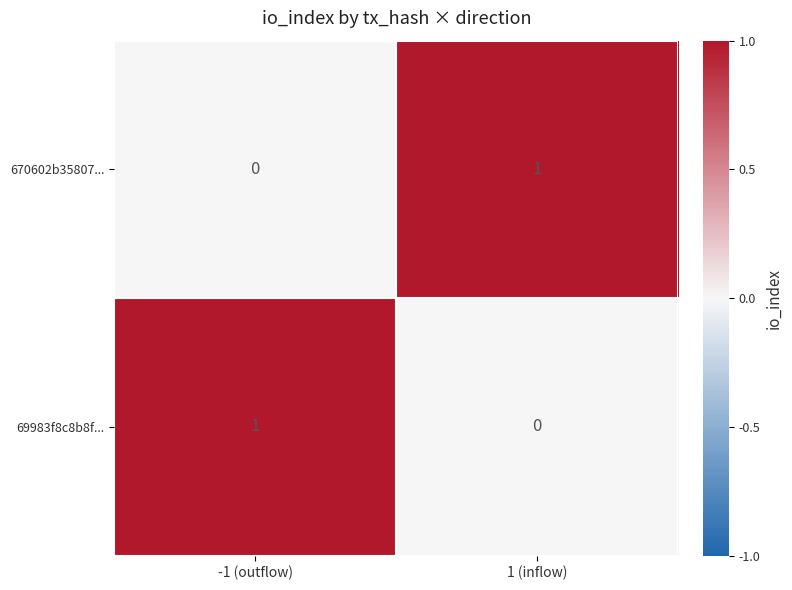

List the labels in order of 69983f8c8b8f... value, largest first.

-1 (outflow), 1 (inflow)